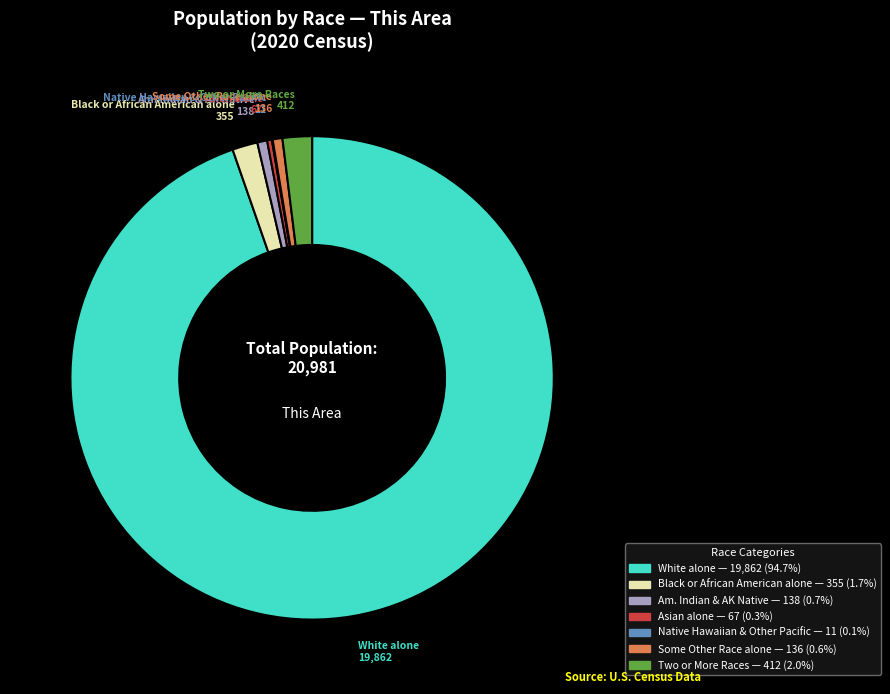

Which slice represents more than half of the pie?

White alone